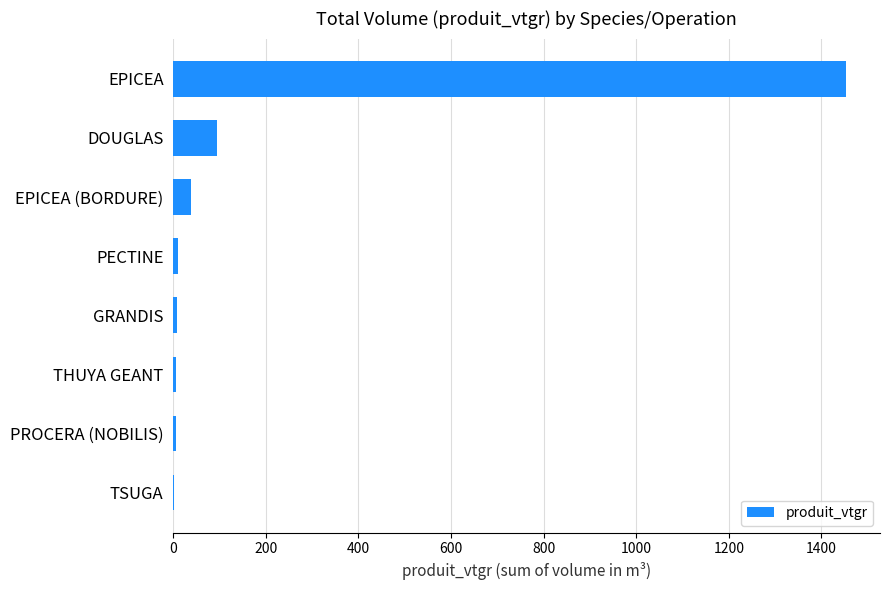

What is the sum of all values?

1615.8